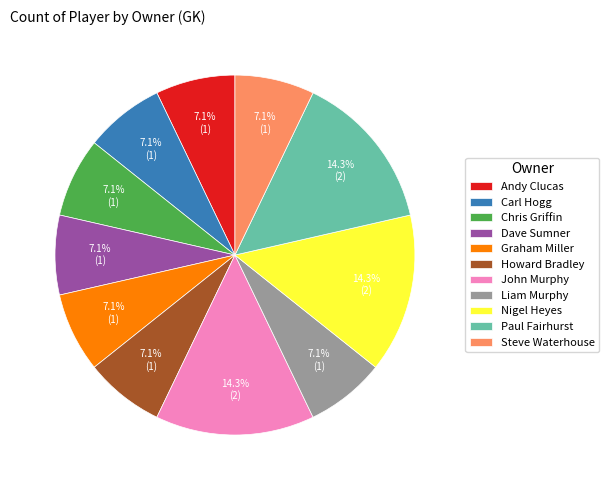

Does John Murphy account for over 50% of the chart?

No